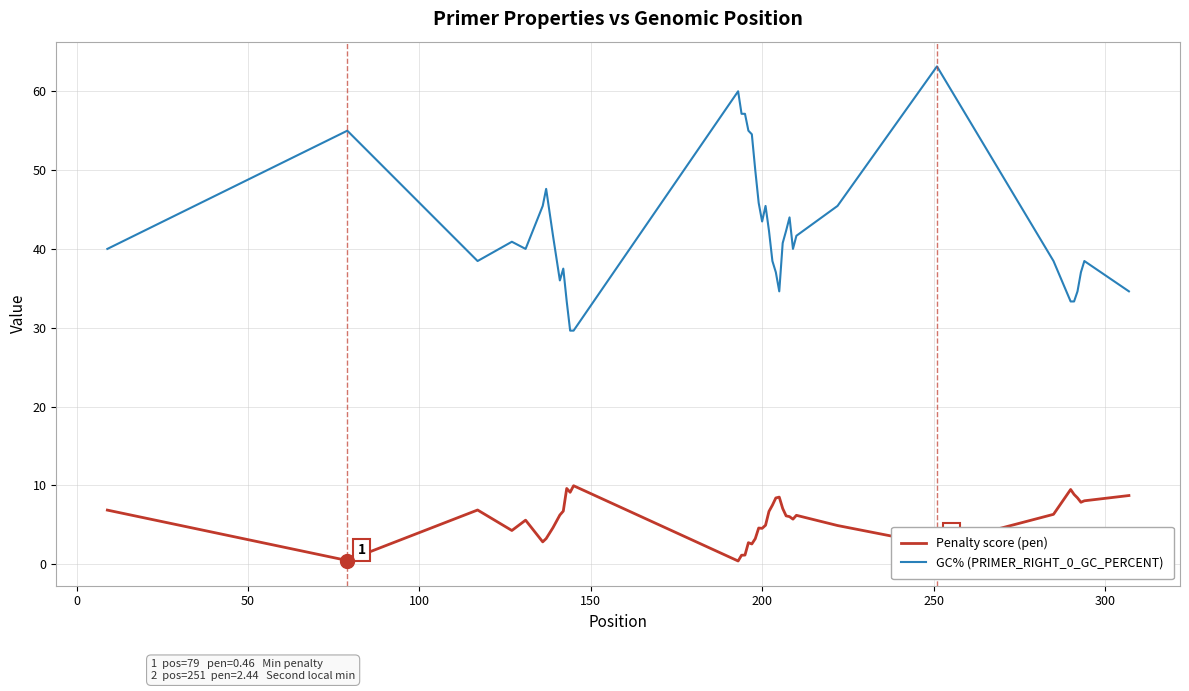

True or false: GC% (PRIMER_RIGHT_0_GC_PERCENT) and Penalty score (pen) intersect in this chart.

False